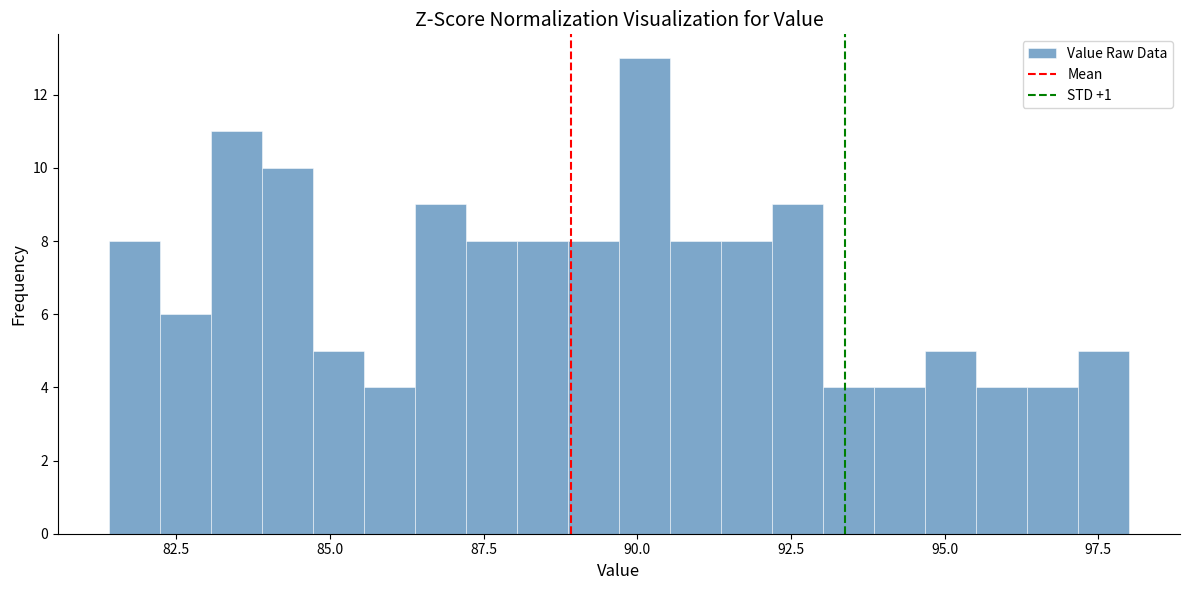

Around what value on the x-axis is the tallest bar? Give the approximate position of its centre, as read against the axis.

90.0